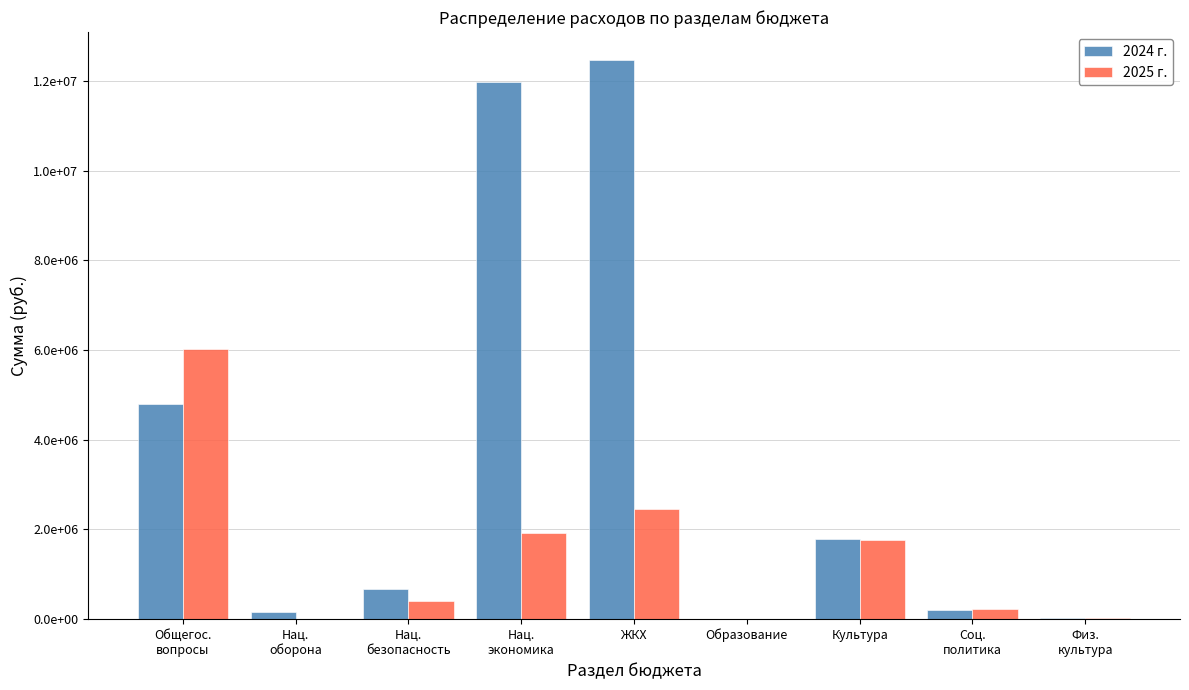

How many data points in 2025 г. are above 410000?

4